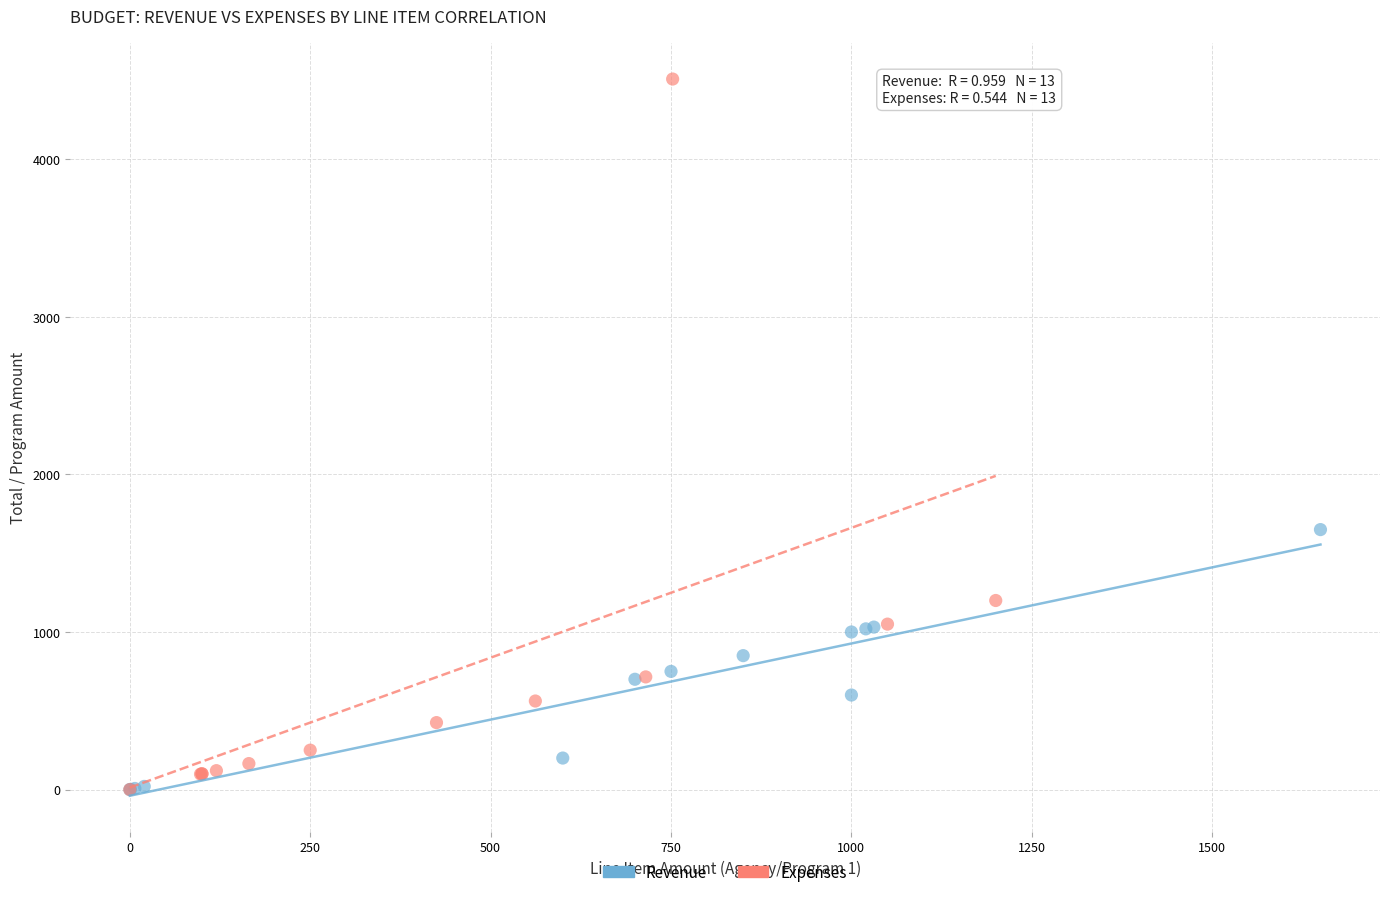

Which series reaches the maximum Y coordinate?

Expenses